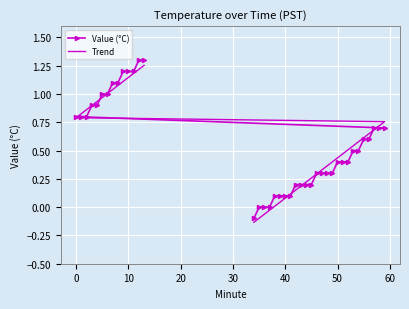

Which series has the largest total across all categories?

Value (°C)